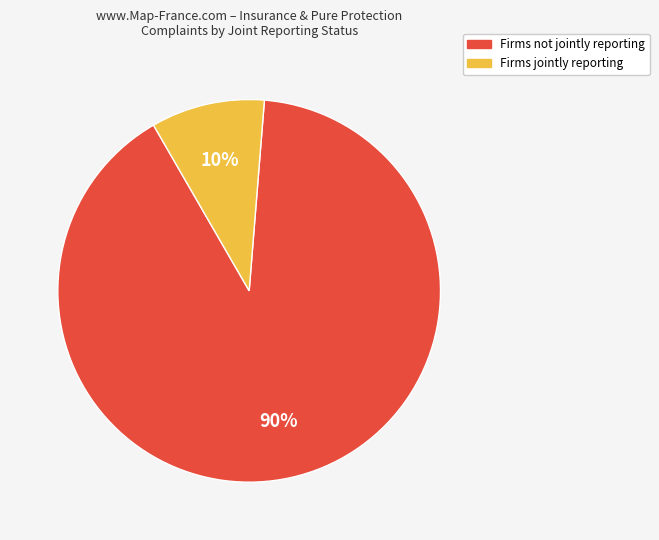

Is there any slice that represents more than half of the pie?

Yes